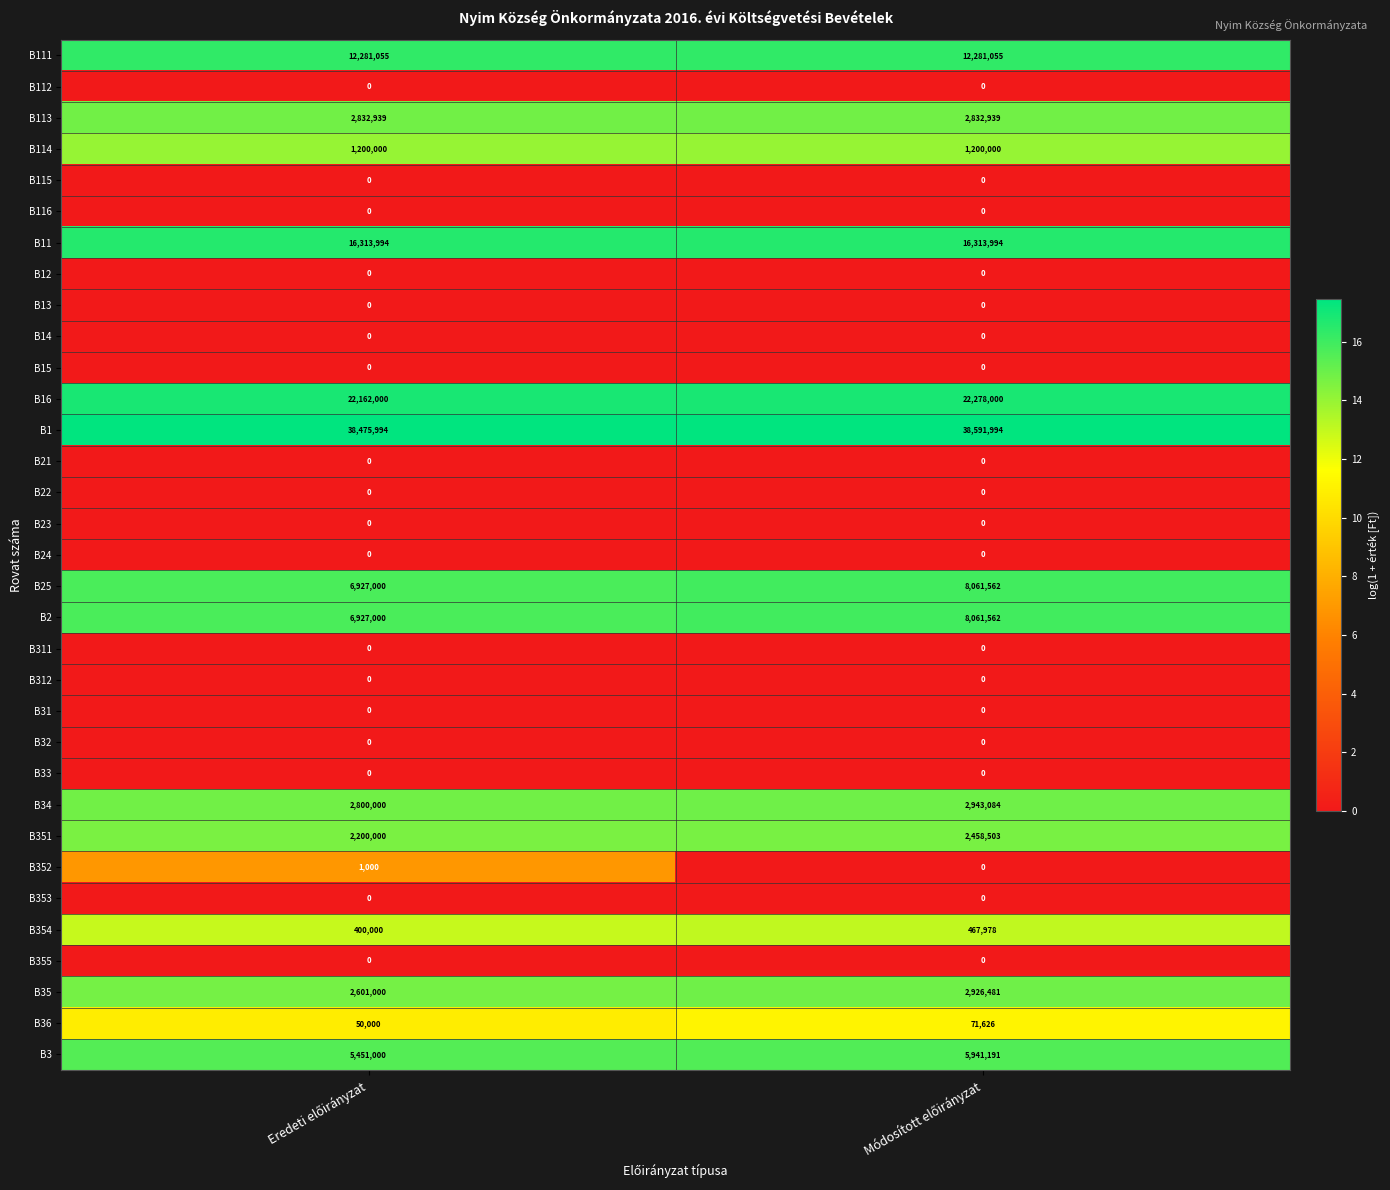

What is the minimum value for B25?

6927000